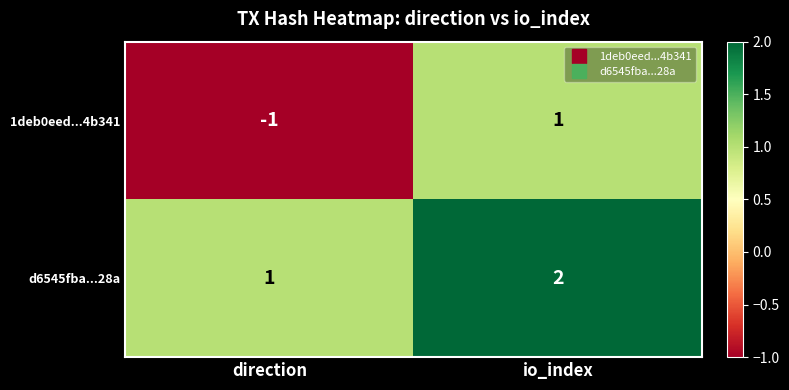

Between direction and io_index, which series saw the biggest shift?

1deb0eed...4b341